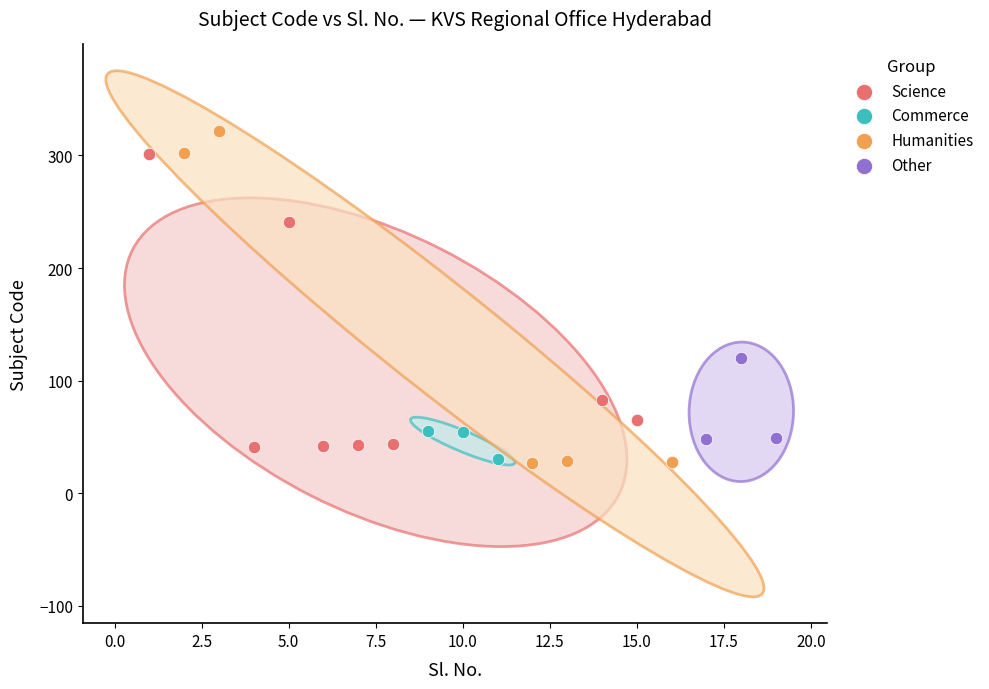

Which series reaches the maximum Y coordinate?

Humanities